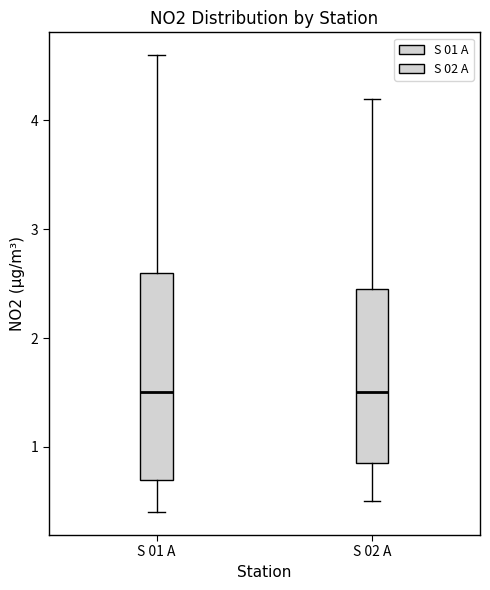

Where is the upper edge of the box for S 01 A on the y-axis? The values are not printed on the chart, so give them approximately, as read against the axis.

2.6